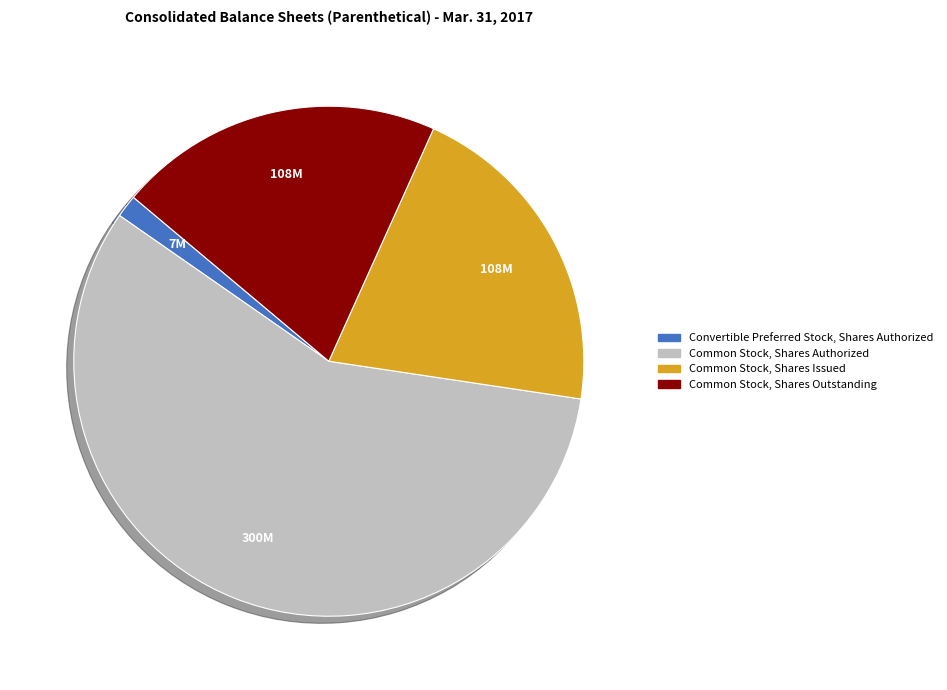

Do Convertible Preferred Stock, Shares Authorized and Common Stock, Shares Authorized together represent more than half of the pie?

Yes